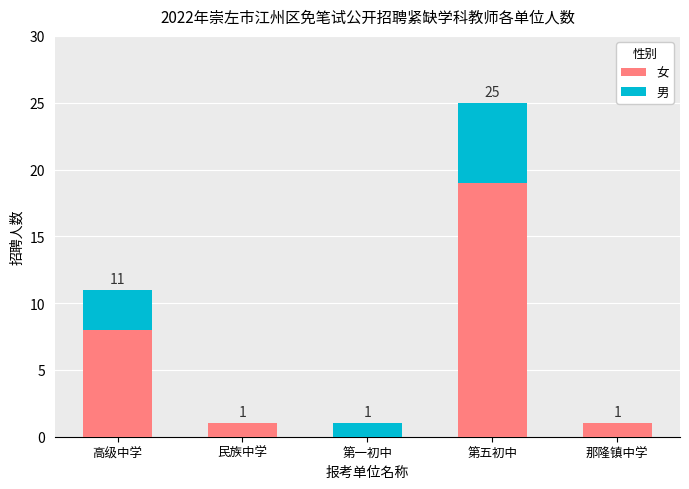

What is the maximum value for 女?

19